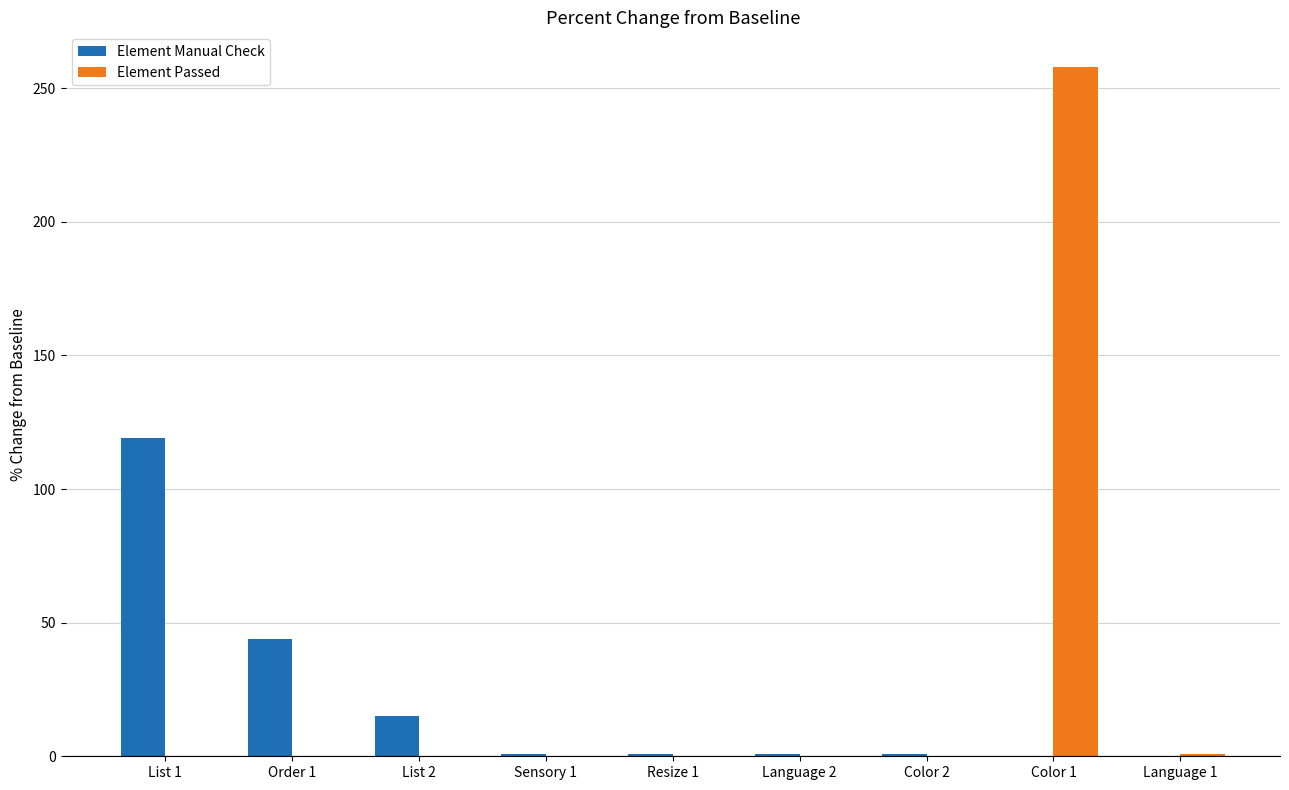

Which series has the largest range (max minus min)?

Element Passed